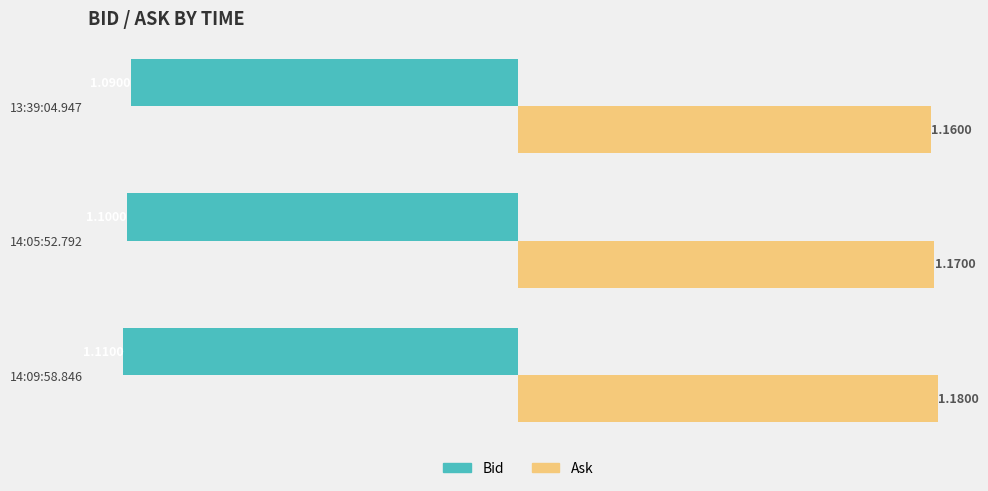

Which series has the largest total across all categories?

Ask